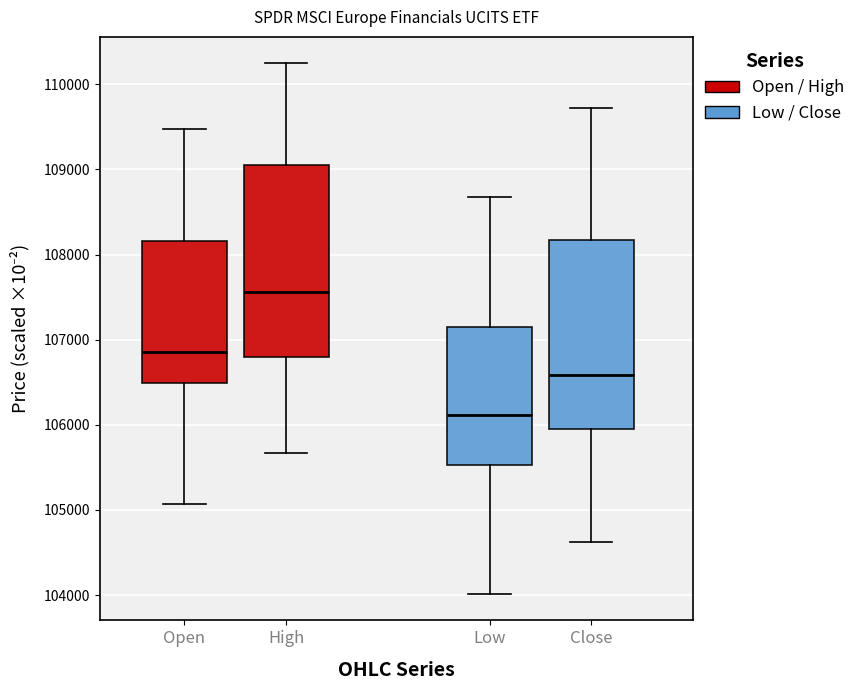

Reading left to right, transcribe this box plot: for each box, give where its median line is, the range the box spans, and where its two whiskers end, as read against the y-axis. The values are not printed on the chart, so give them approximately, as read against the axis.

Open: median 106900, box 106500 to 108200, whiskers 105100 to 109500
High: median 107600, box 106800 to 109100, whiskers 105700 to 110200
Low: median 106100, box 105500 to 107100, whiskers 104000 to 108700
Close: median 106600, box 106000 to 108200, whiskers 104600 to 109700